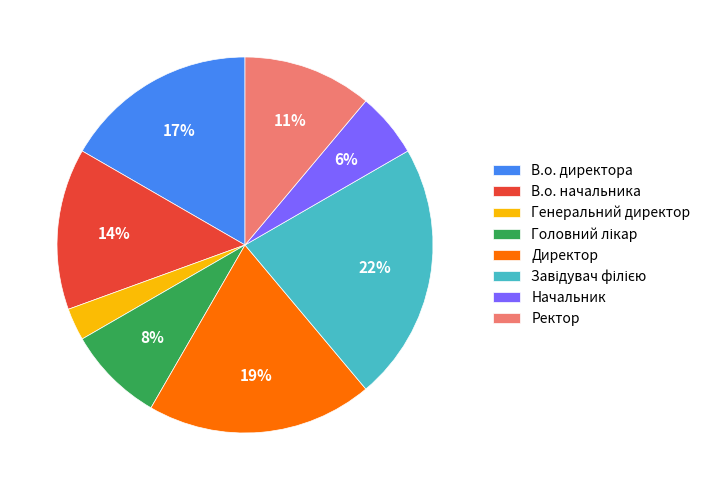

Which category has the smallest portion of the pie?

Генеральний директор